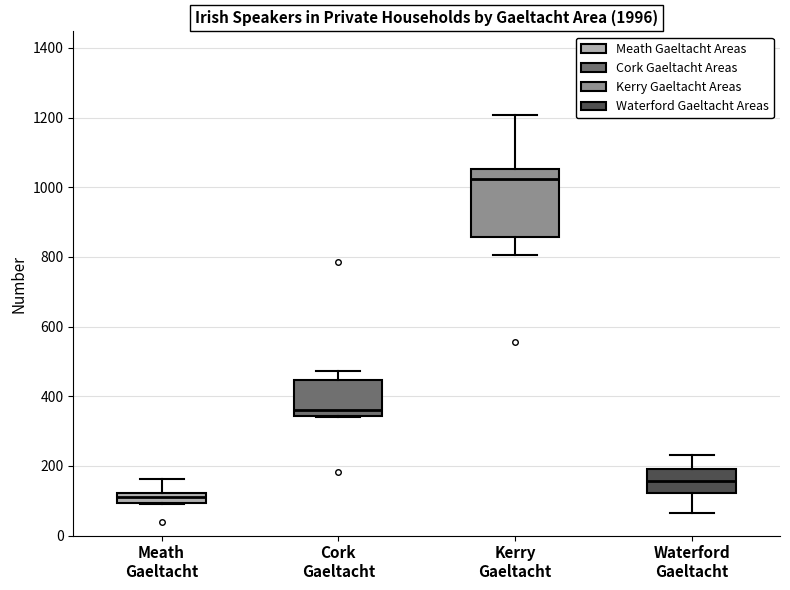

Comparing the boxes themselves (not the whiskers), which one is the tallest?

Kerry Gaeltacht